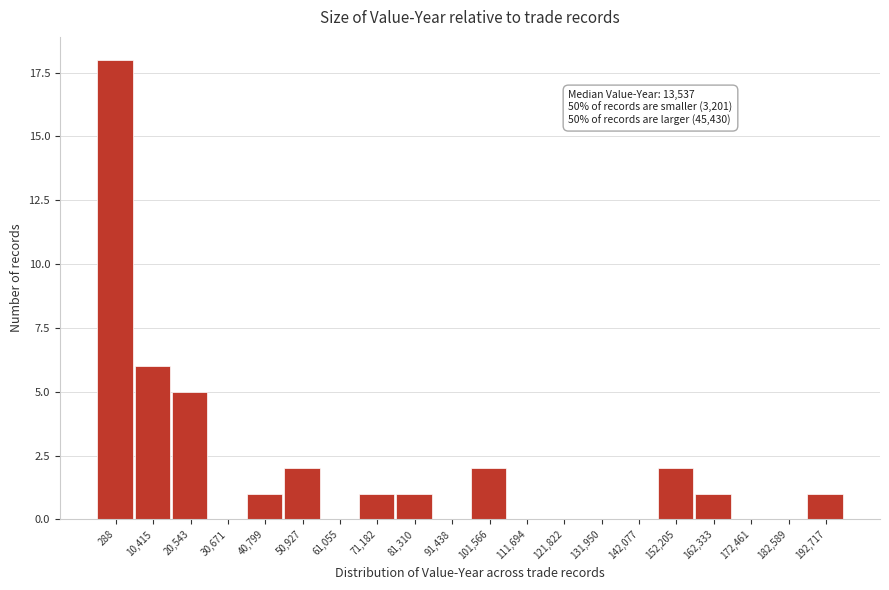

Reading left to right, transcribe all the data shown in this chart.

288=18	10,415=6	20,543=5	30,671=0	40,799=1	50,927=2	61,055=0	71,182=1	81,310=1	91,438=0	101,566=2	111,694=0	121,822=0	131,950=0	142,077=0	152,205=2	162,333=1	172,461=0	182,589=0	192,717=1